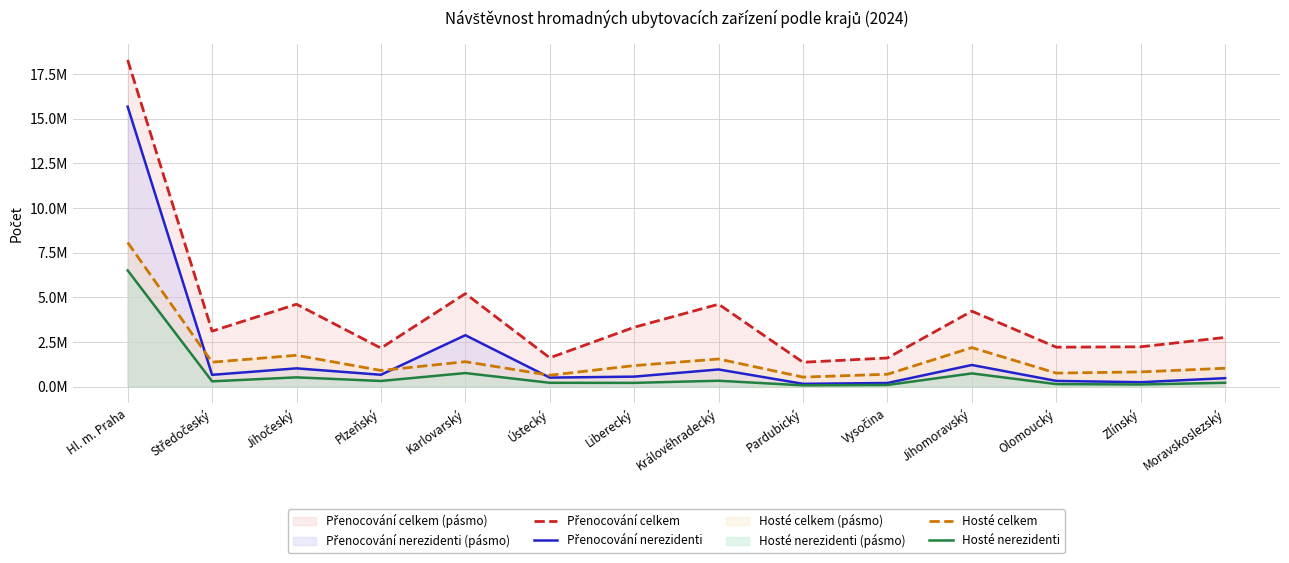

True or false: Hosté celkem and Přenocování celkem cross at least once.

False